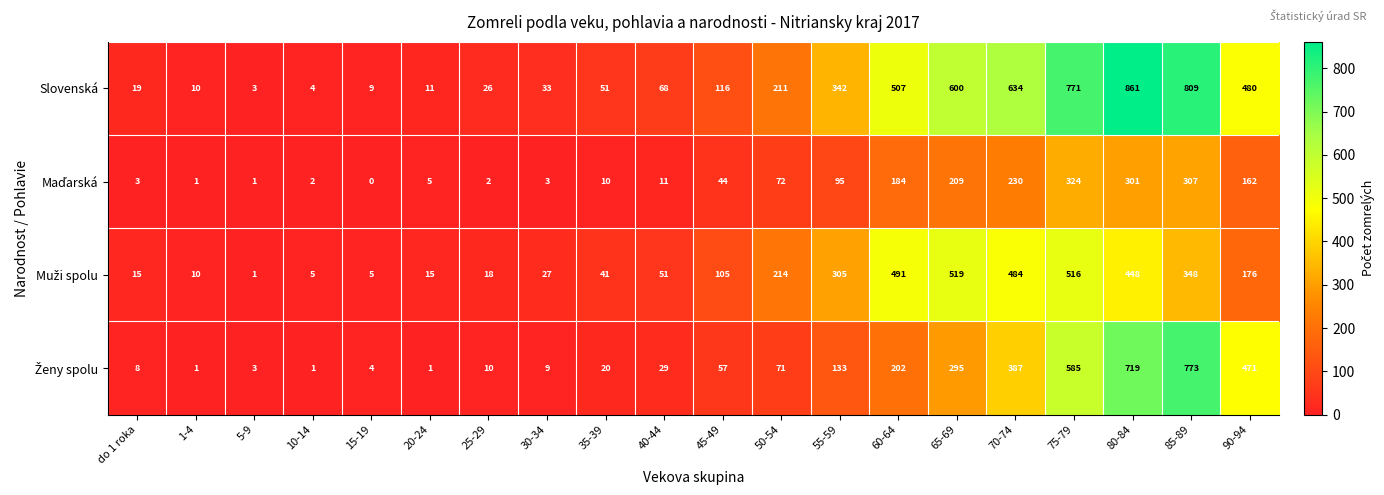

The value of Slovenská at 80-84 is 364. True or false?

False